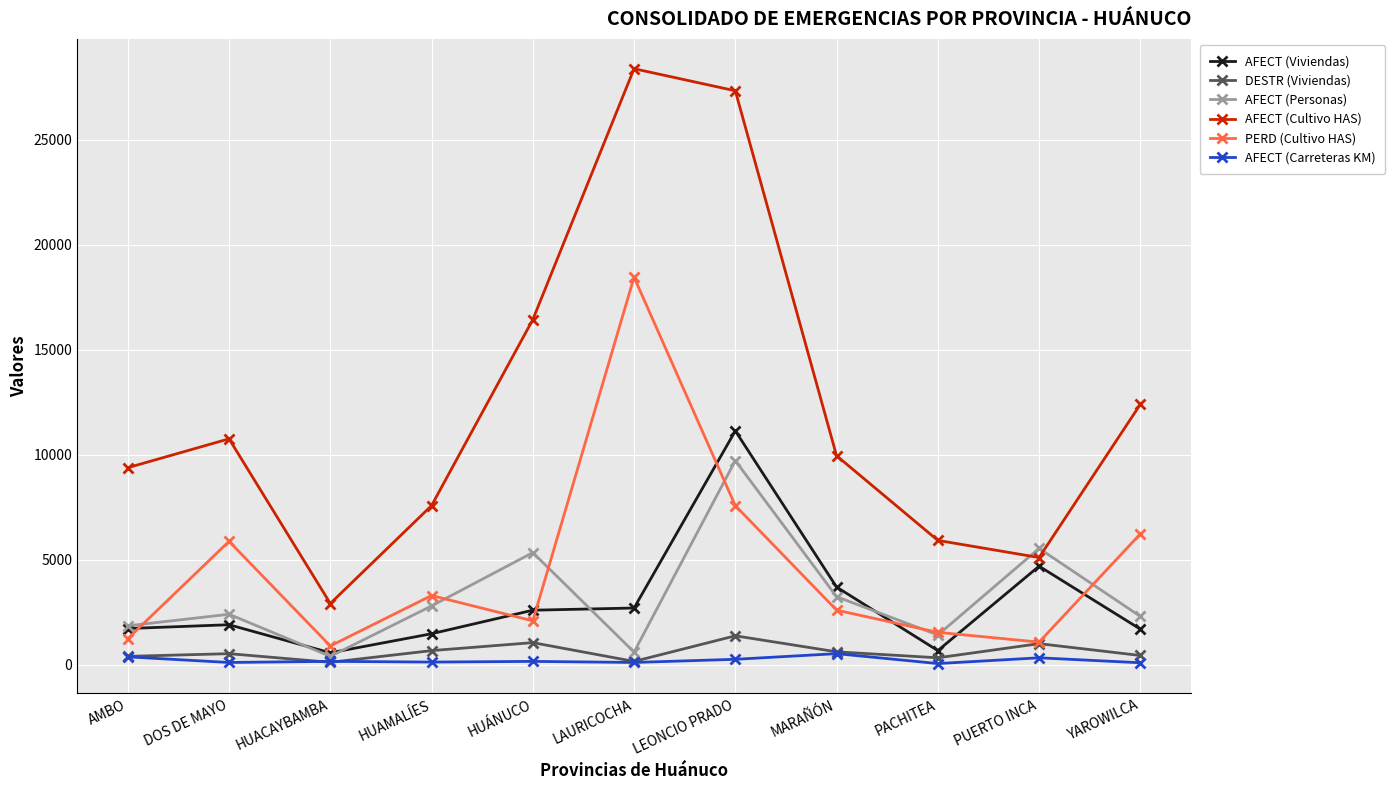

Which label corresponds to the largest value in the chart?

LAURICOCHA